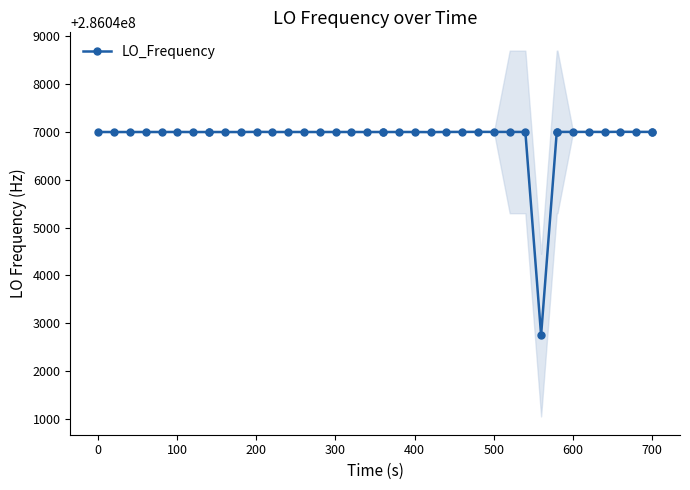

True or false: LO_Frequency has more than 0 interior local peaks.

True